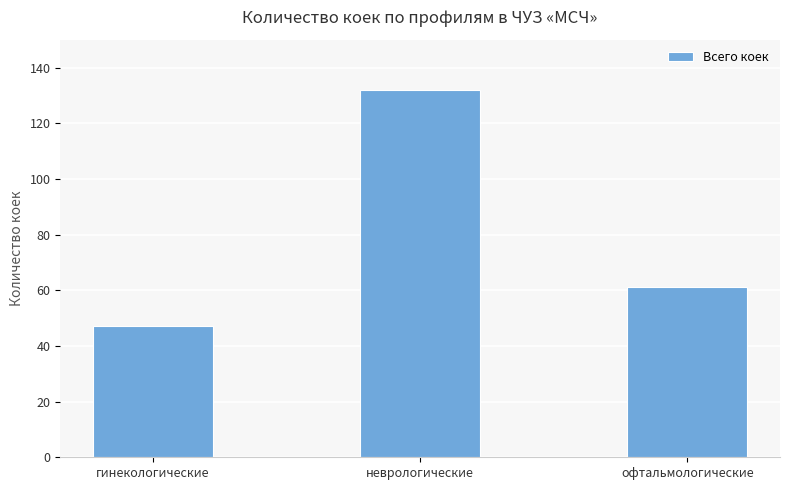

How many data points are less than 61?

1